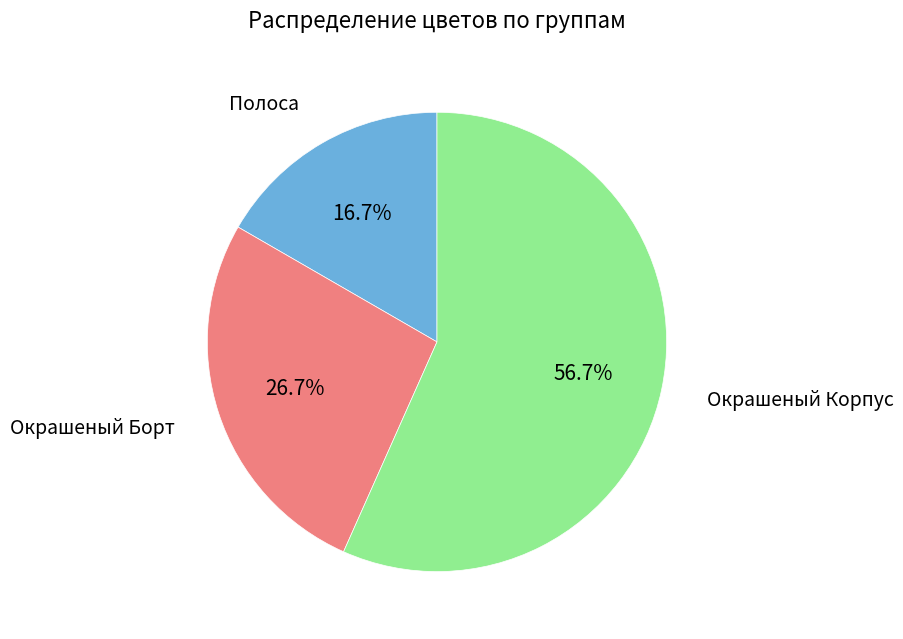

Does any single category account for the majority?

Yes